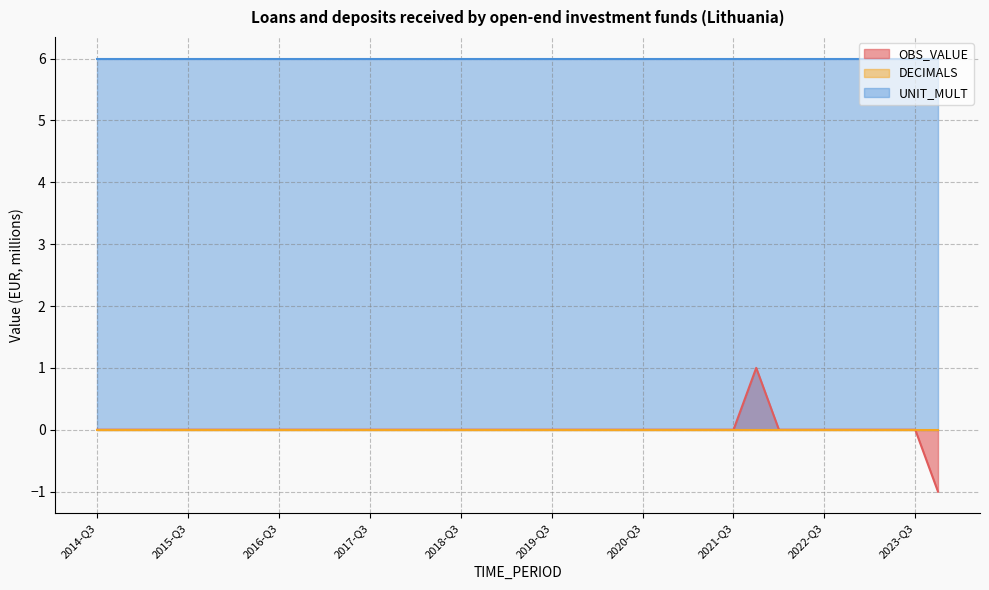

What is the sum of the UNIT_MULT values at 2022-Q3 and 2023-Q2?

12